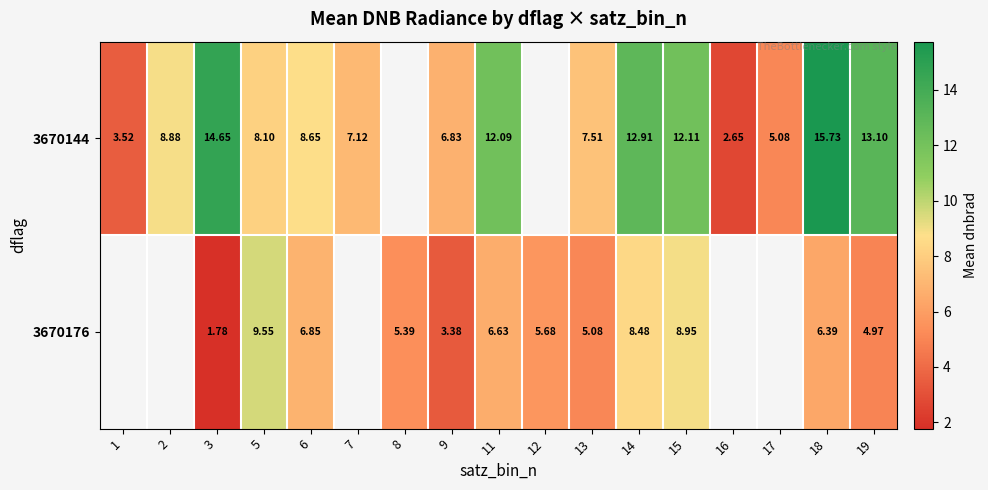

Is the value of 3670144 at 6 greater than the value of 3670176 at 11?

Yes